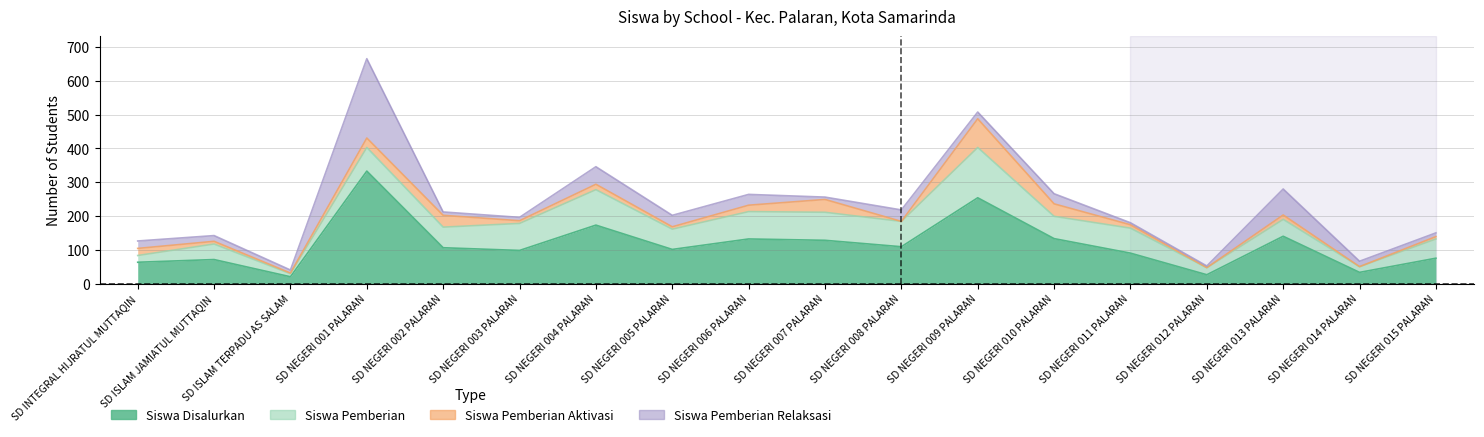

How many interior local valleys does the Siswa Pemberian Relaksasi series have?

4